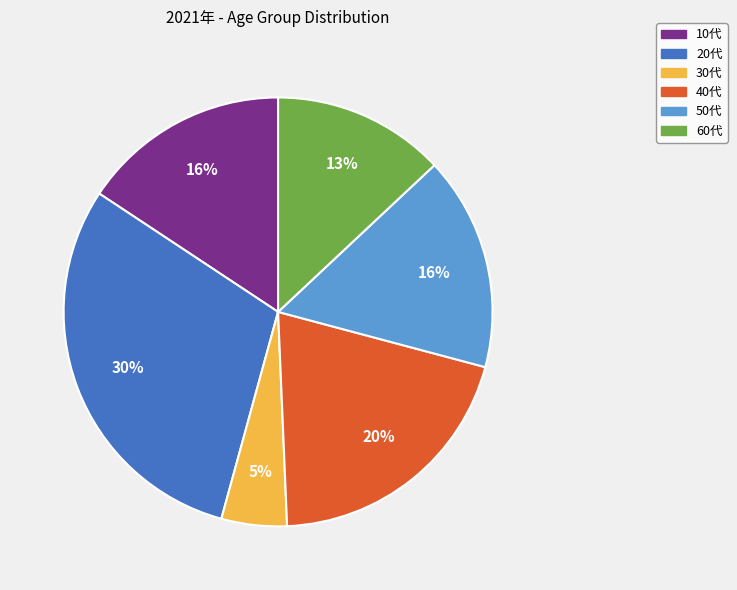

Combined, do 50代 and 40代 account for over 50%?

No